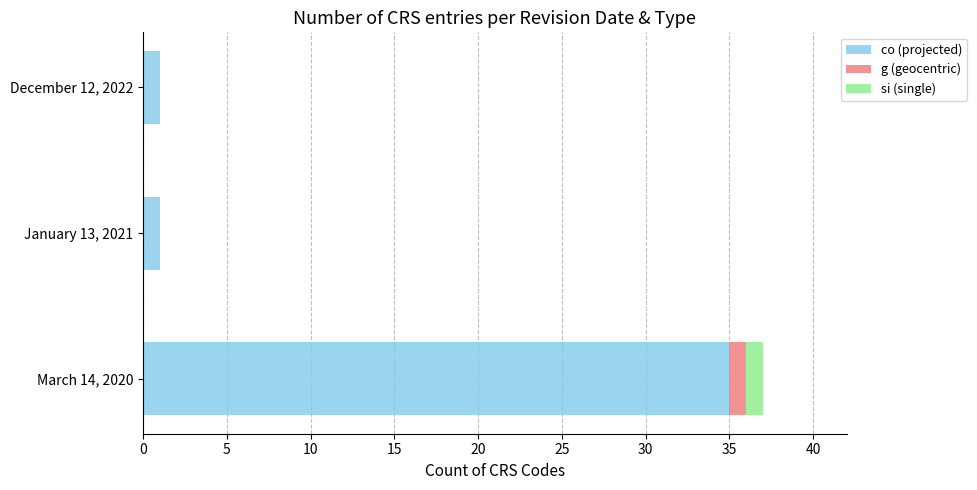

At which category is the sum across all series the highest?

March 14, 2020